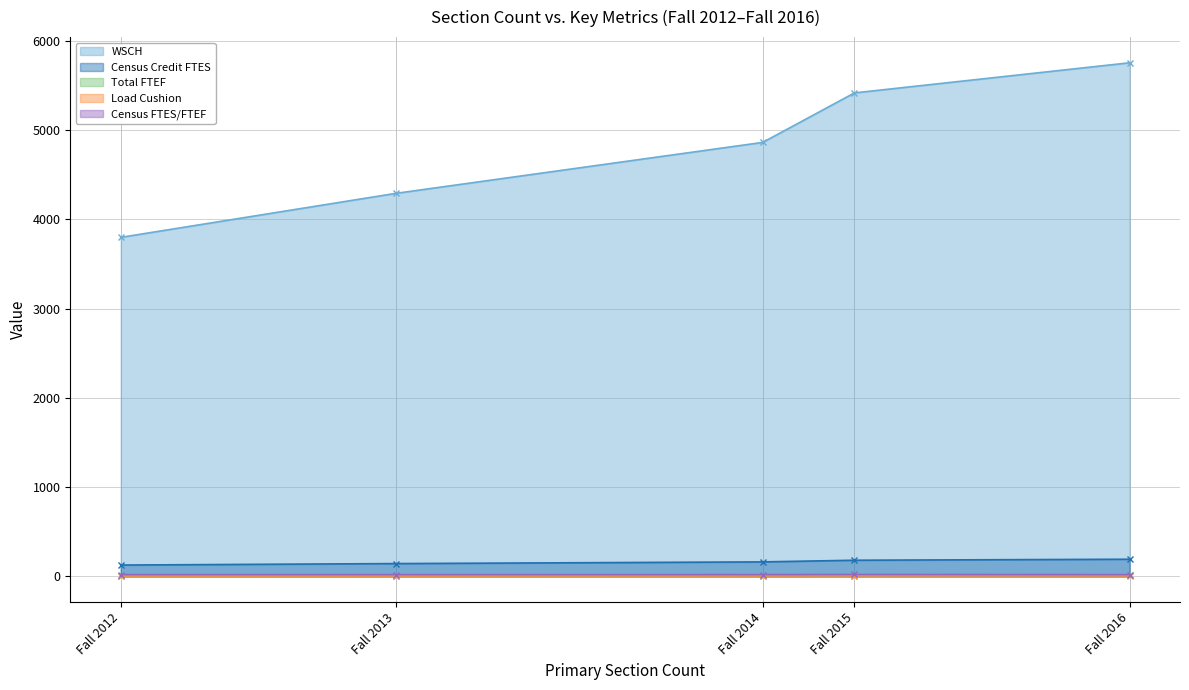

Does the chart display data point markers on the line(s)?

Yes